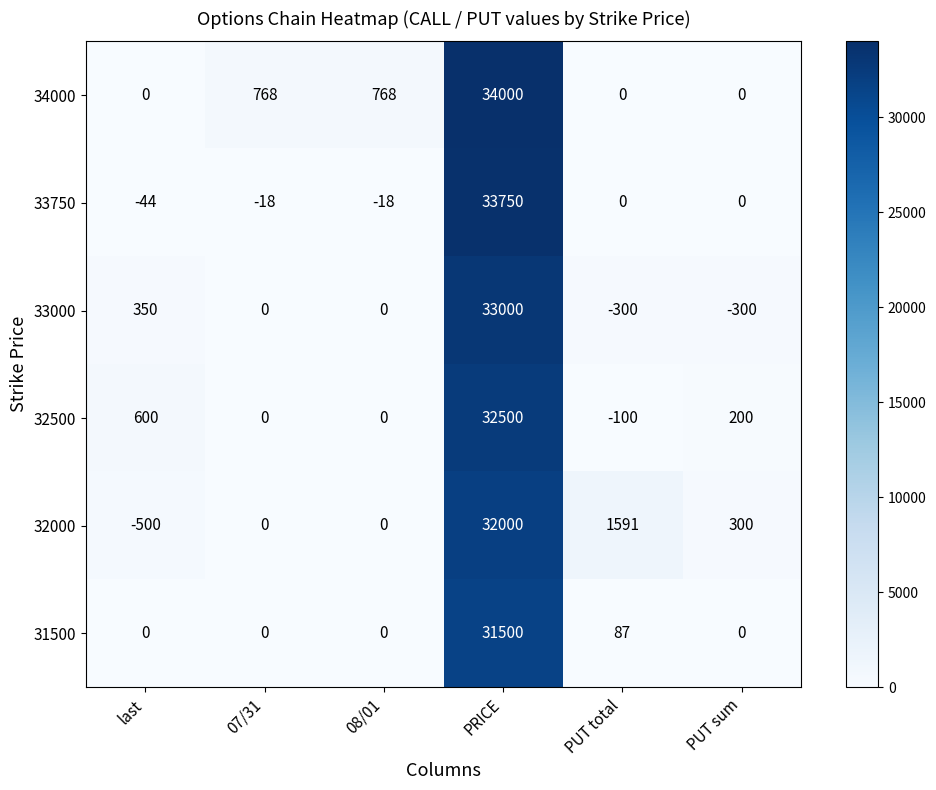

At which category does the chart reach its peak across all series?

PRICE